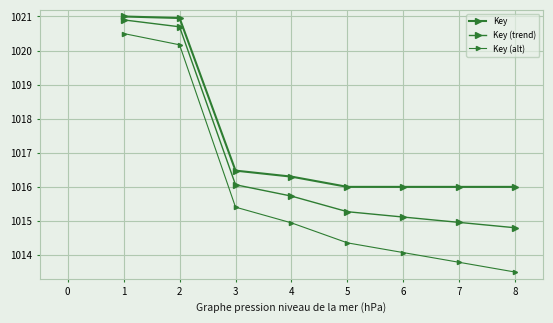

At how many categories does at least one series exceed 1017?

2